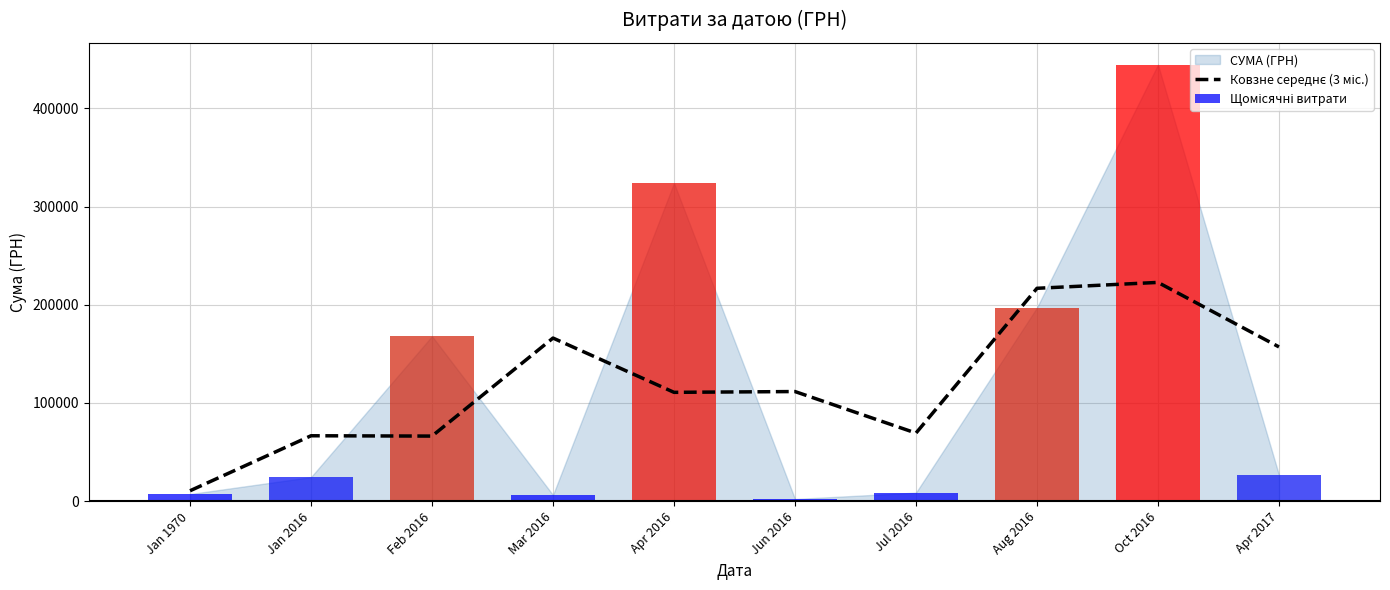

Which category has the lowest value across all series?

Jun 2016